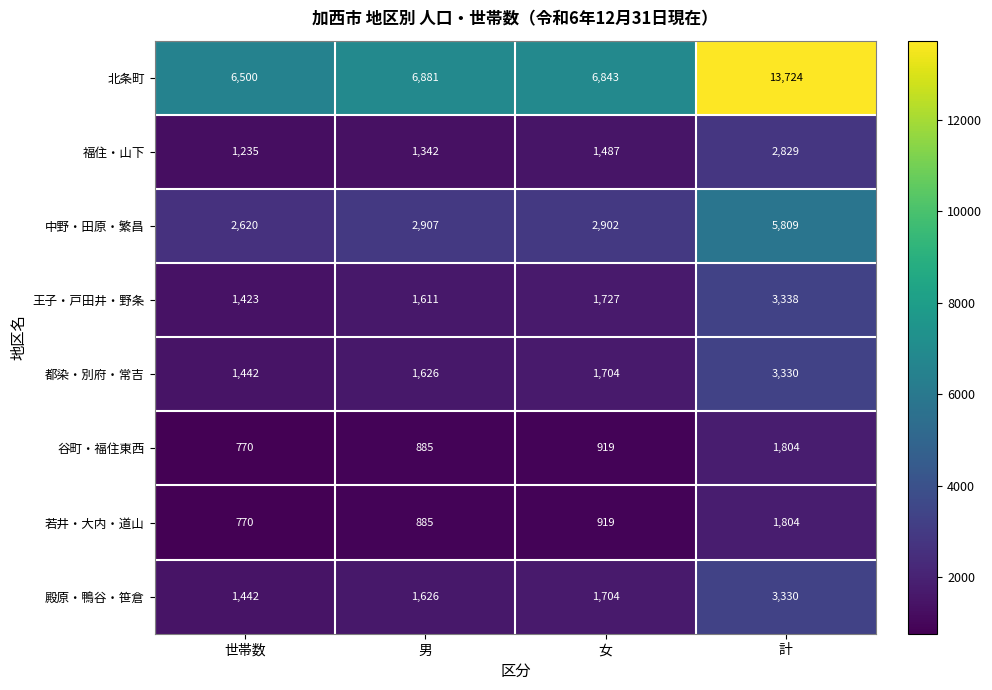

At which category does the chart reach its minimum across all series?

世帯数